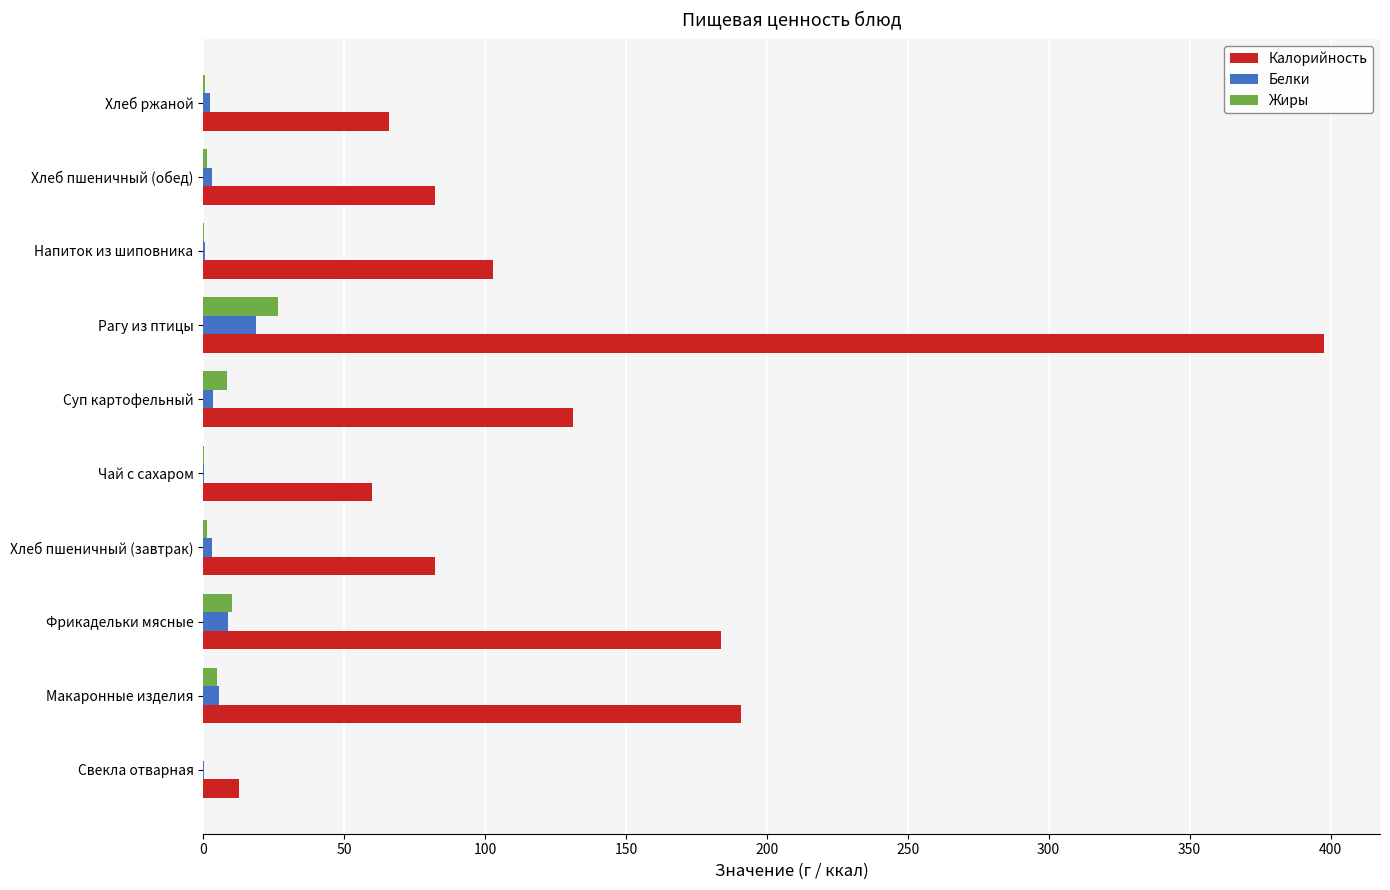

The value of Белки at Рагу из птицы is 18.9. True or false?

True